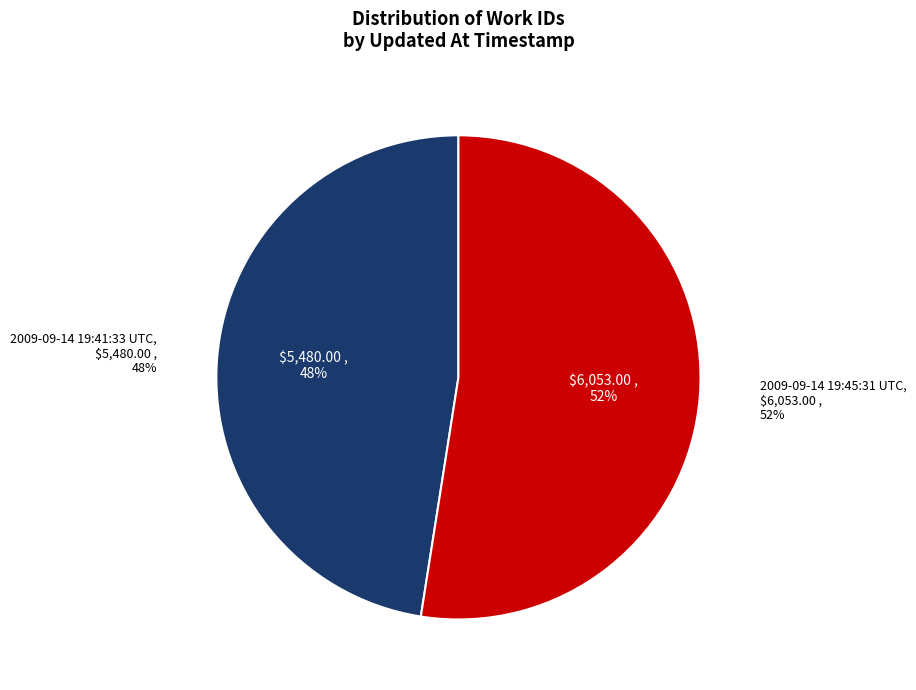

Count the number of slices in the pie.

2